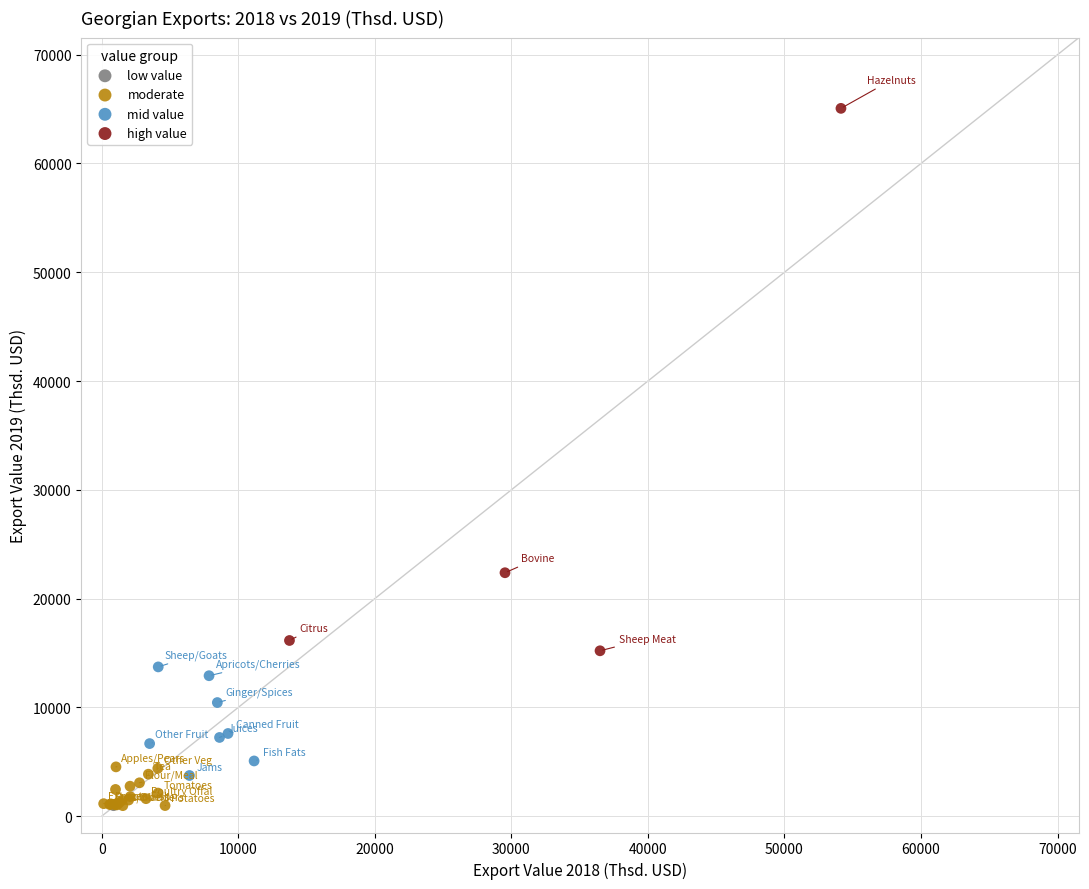

What are all the series names shown in the legend?

low value, moderate, mid value, high value